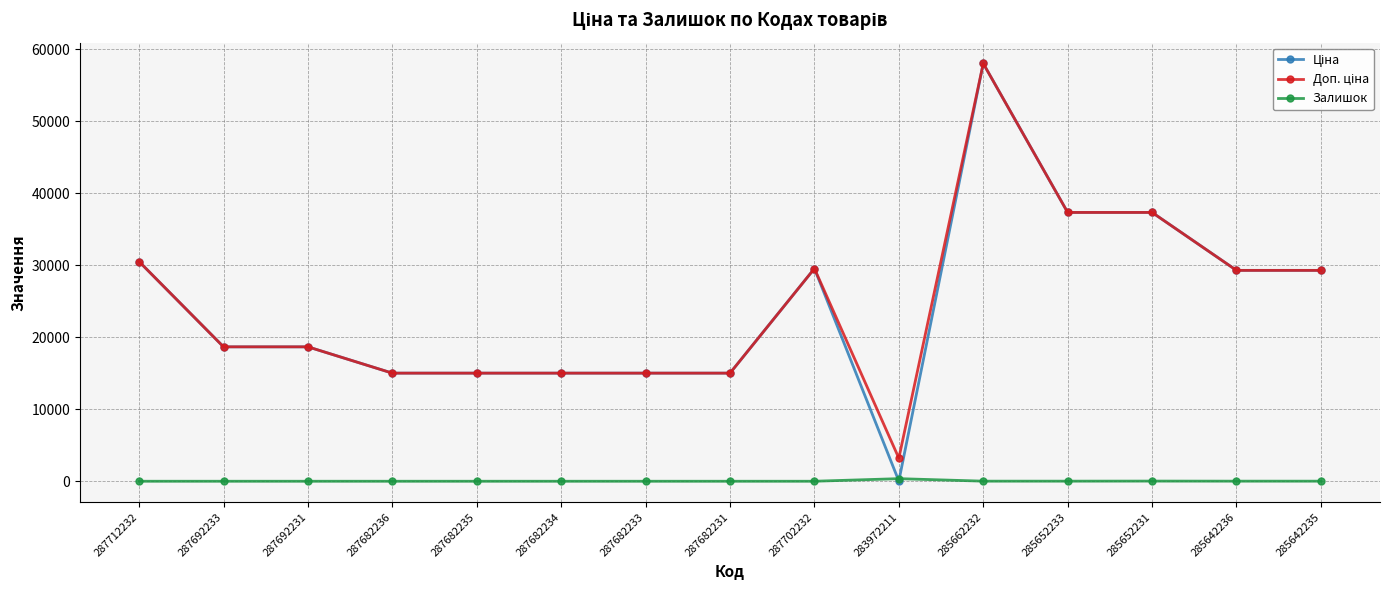

What is the greatest value displayed?

58037.0